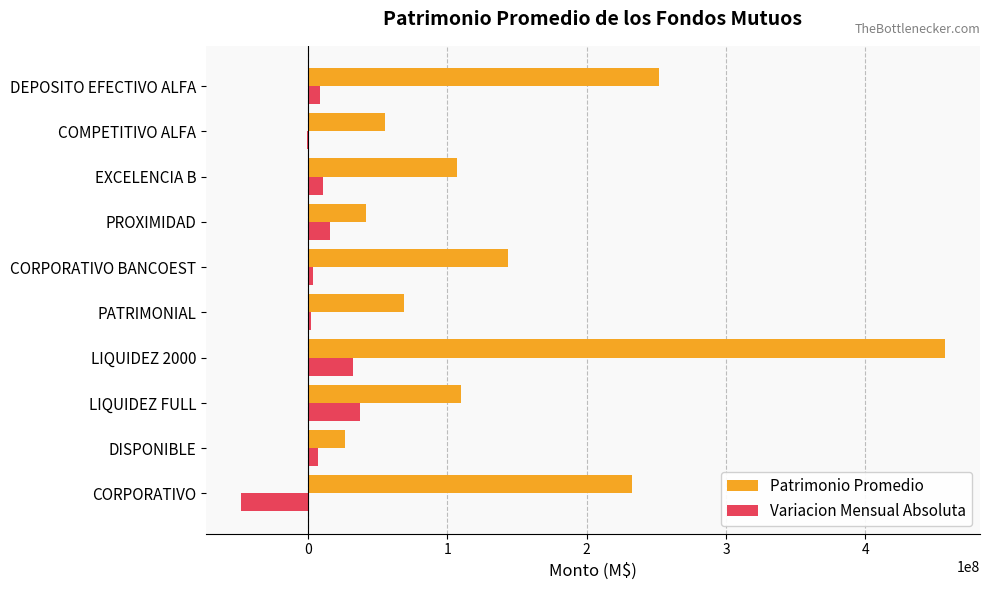

Which series changed the most between LIQUIDEZ 2000 and PATRIMONIAL?

Patrimonio Promedio